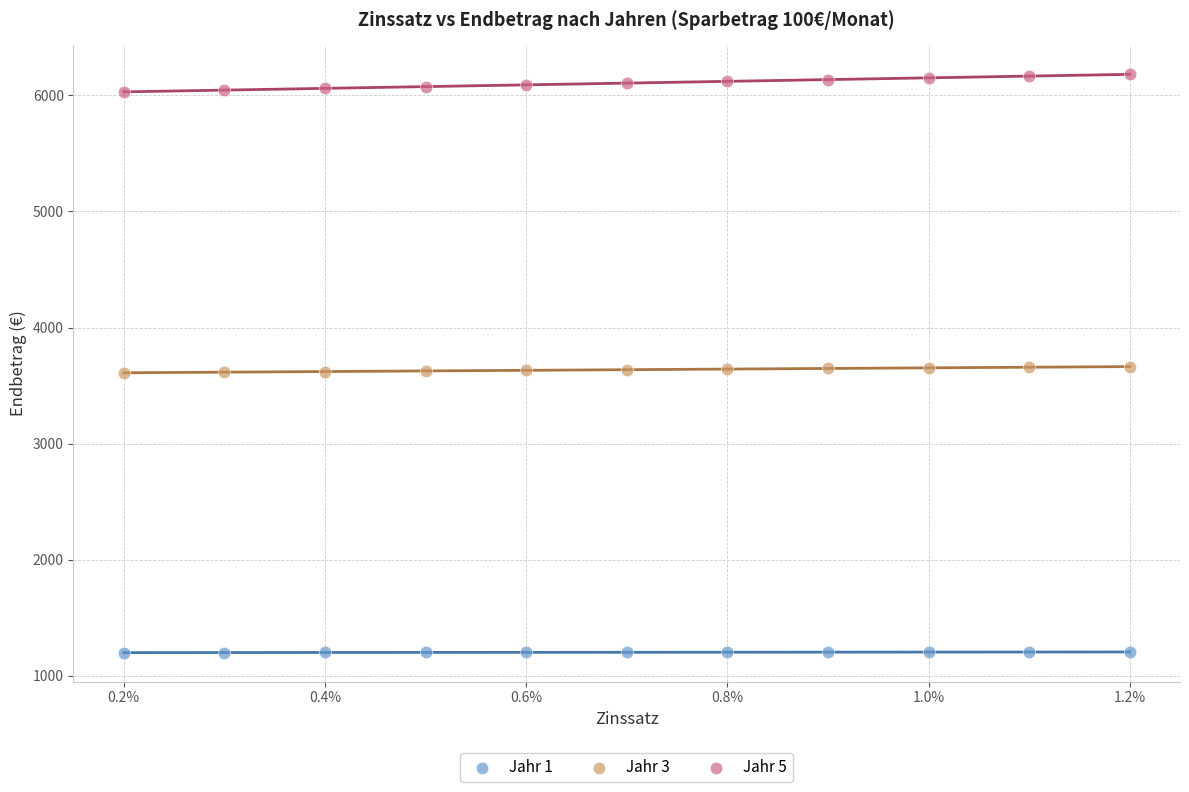

Which series contains the highest Y value?

Jahr 5